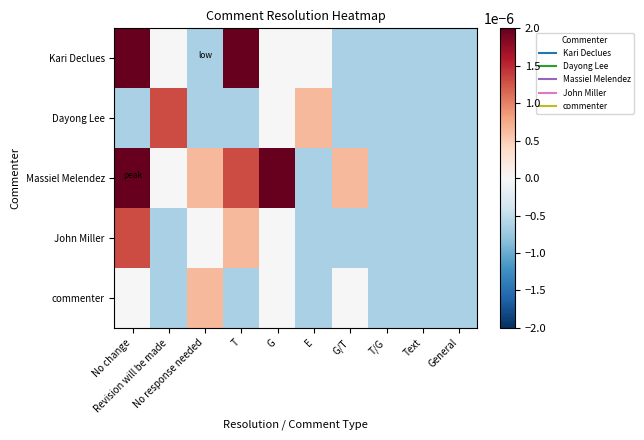

Which series changed the most between No change and No response needed?

Kari Declues